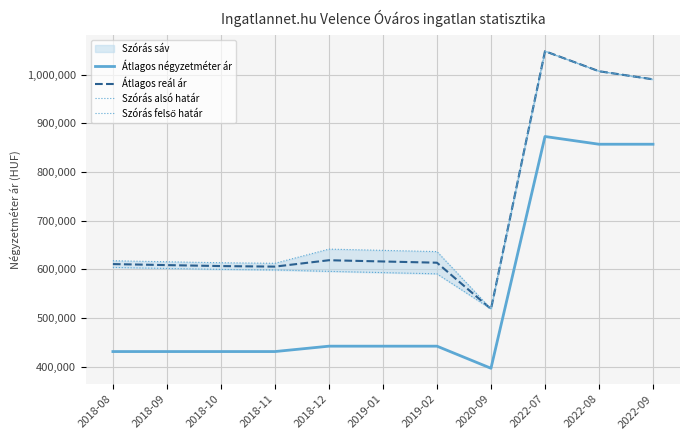

True or false: Átlagos négyzetméter ár and Átlagos reál ár intersect in this chart.

False